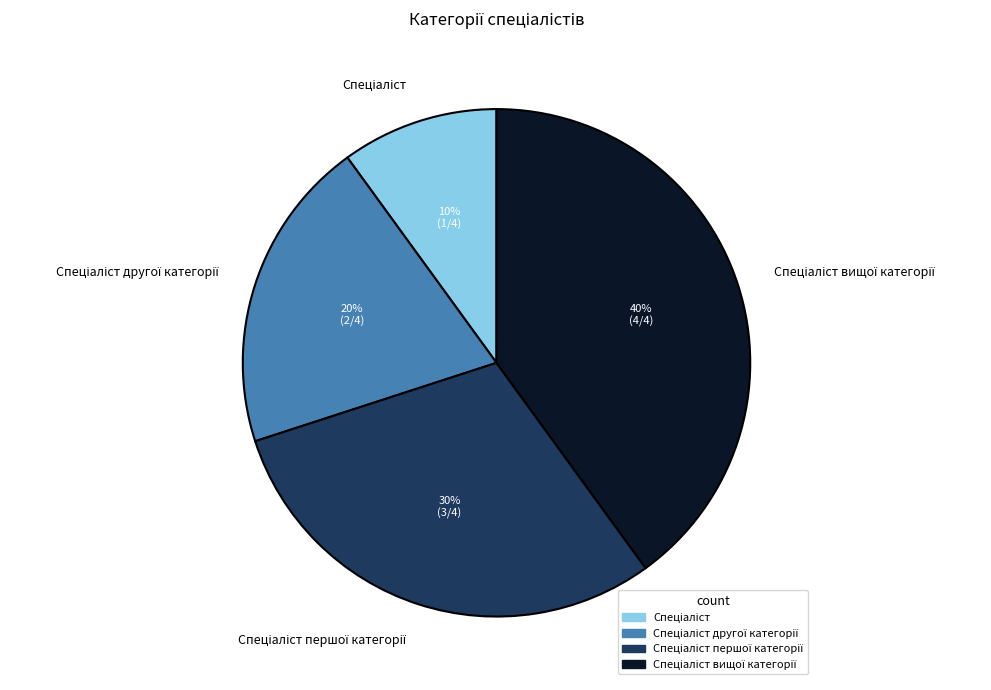

Count the number of slices in the pie.

4